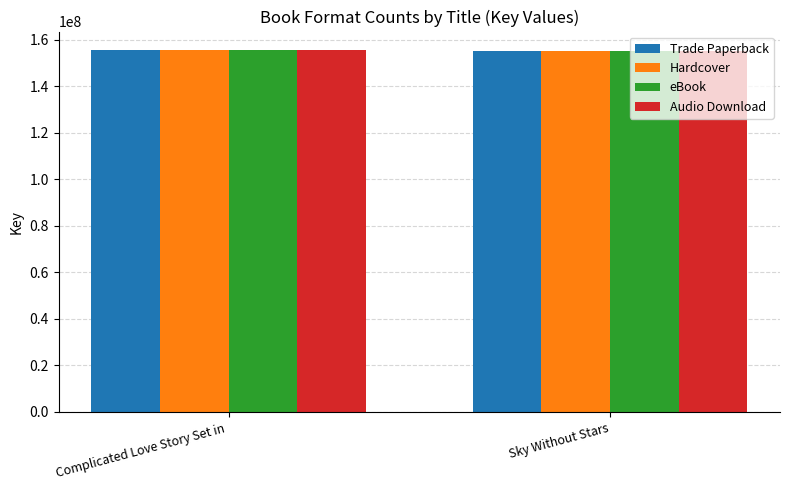

What position from the left is Complicated Love Story Set in ?

1